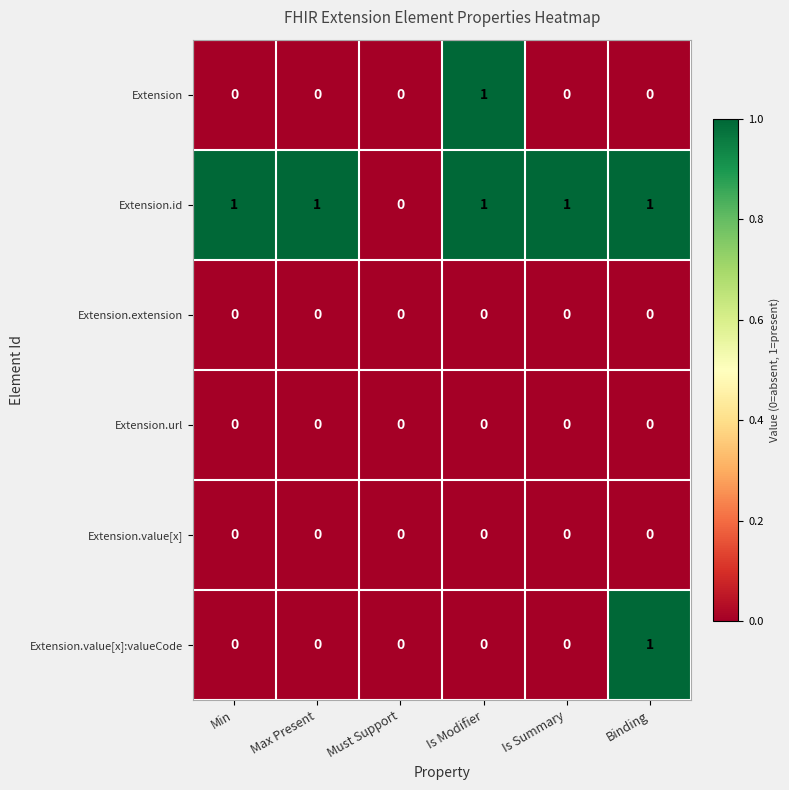

What is the difference between the highest and lowest values at Min?

1